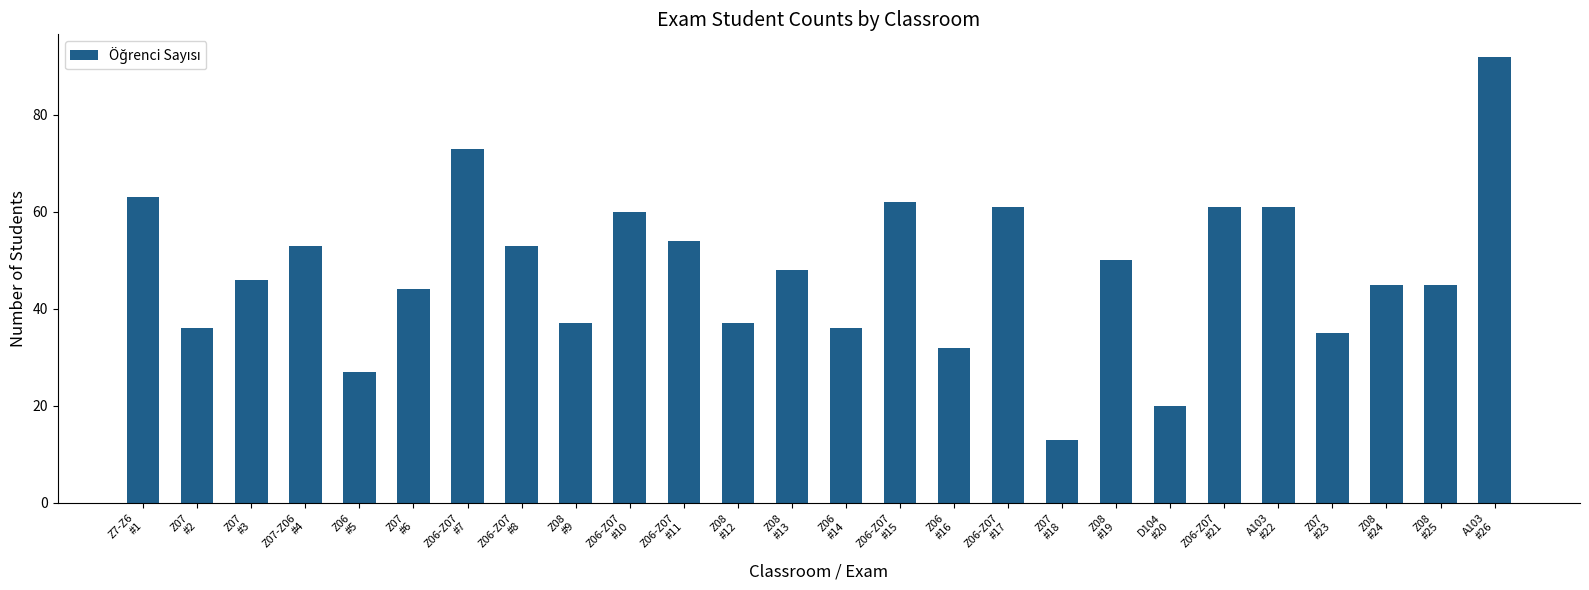

How many bars are there in total?

26